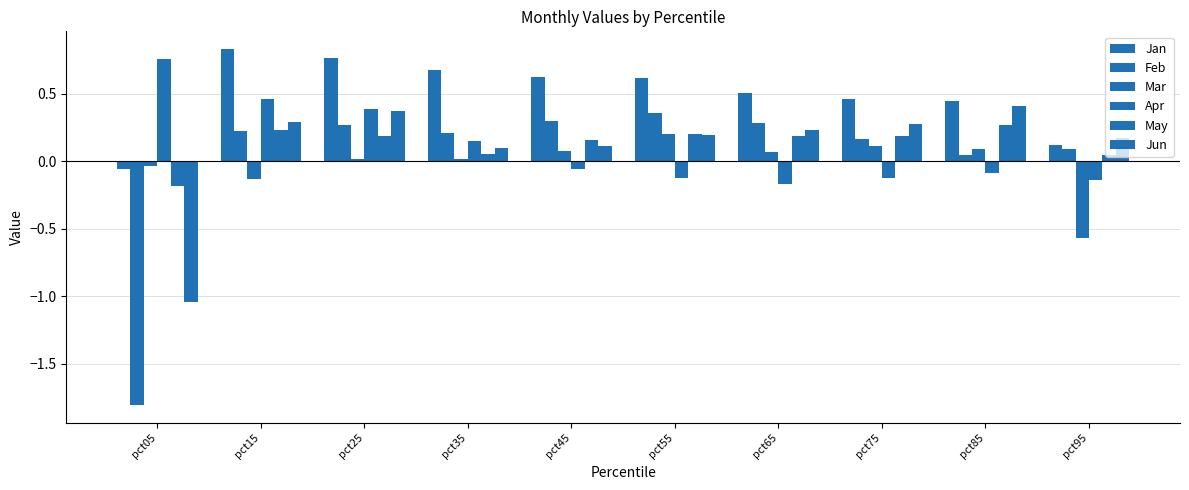

Where does the Apr series first go above 0?

pct05